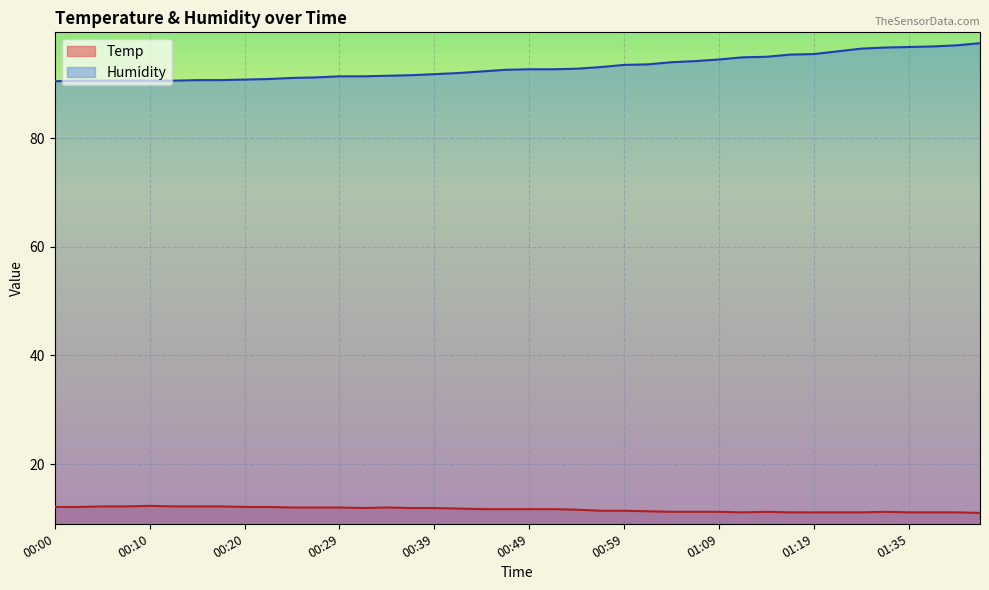

What is the difference between the highest and lowest values at 00:47?

80.9